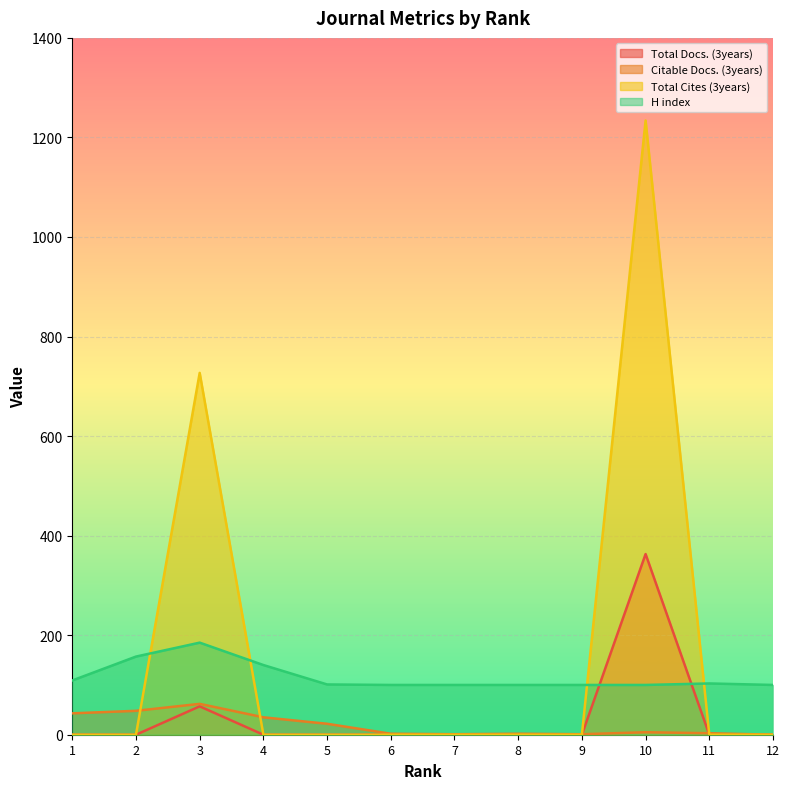

Rank the categories by Total Cites (3years) value from highest to lowest.

10, 3, 1, 2, 4, 5, 6, 7, 8, 9, 11, 12